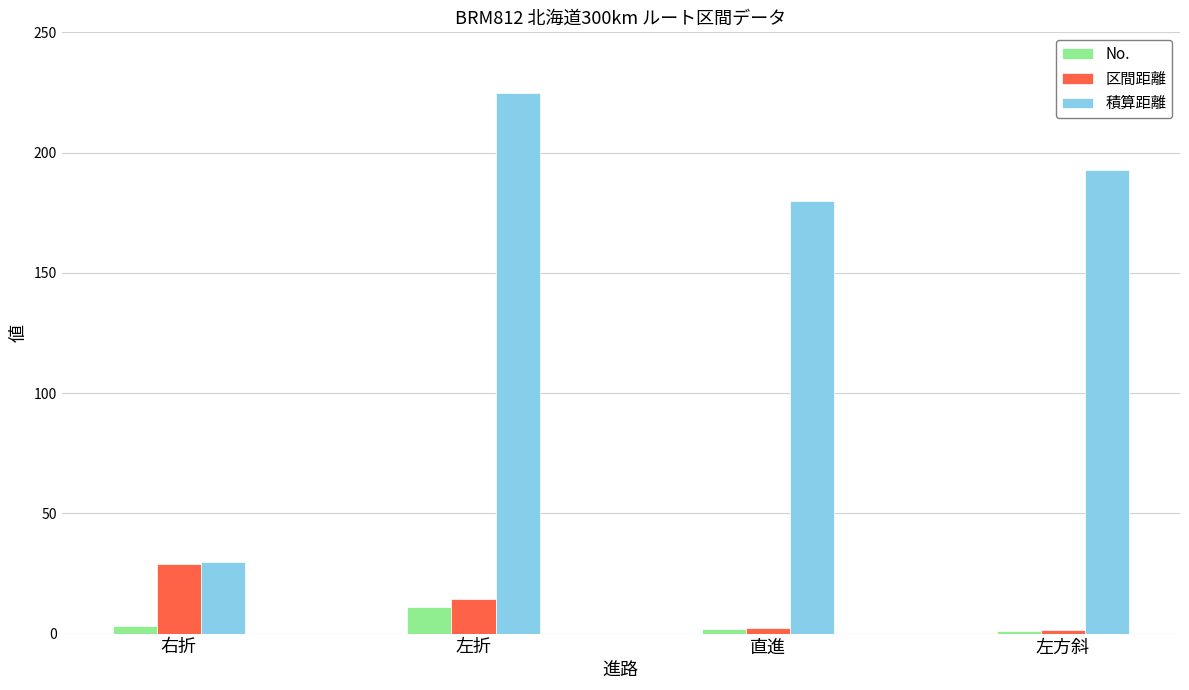

What is the maximum value shown in the chart?

224.7